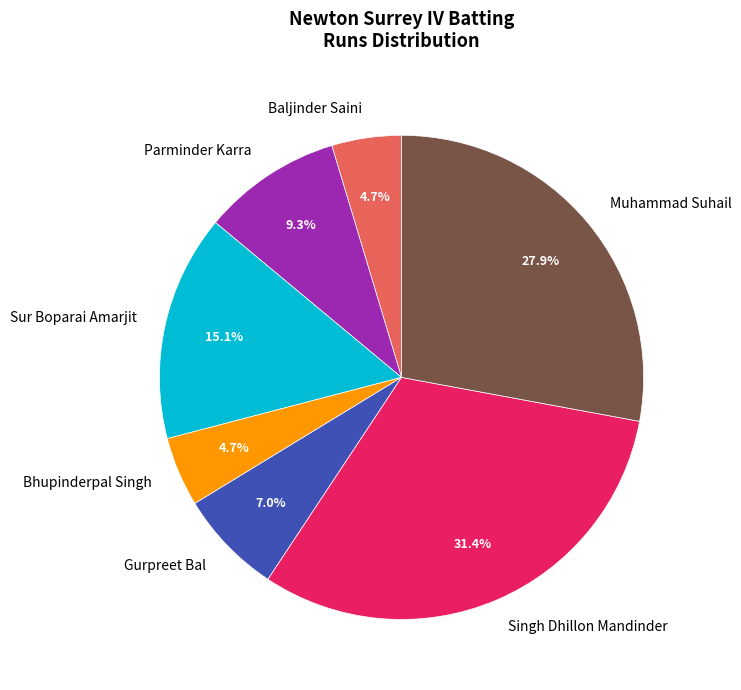

To the nearest percent, what is the average slice percentage?

14%